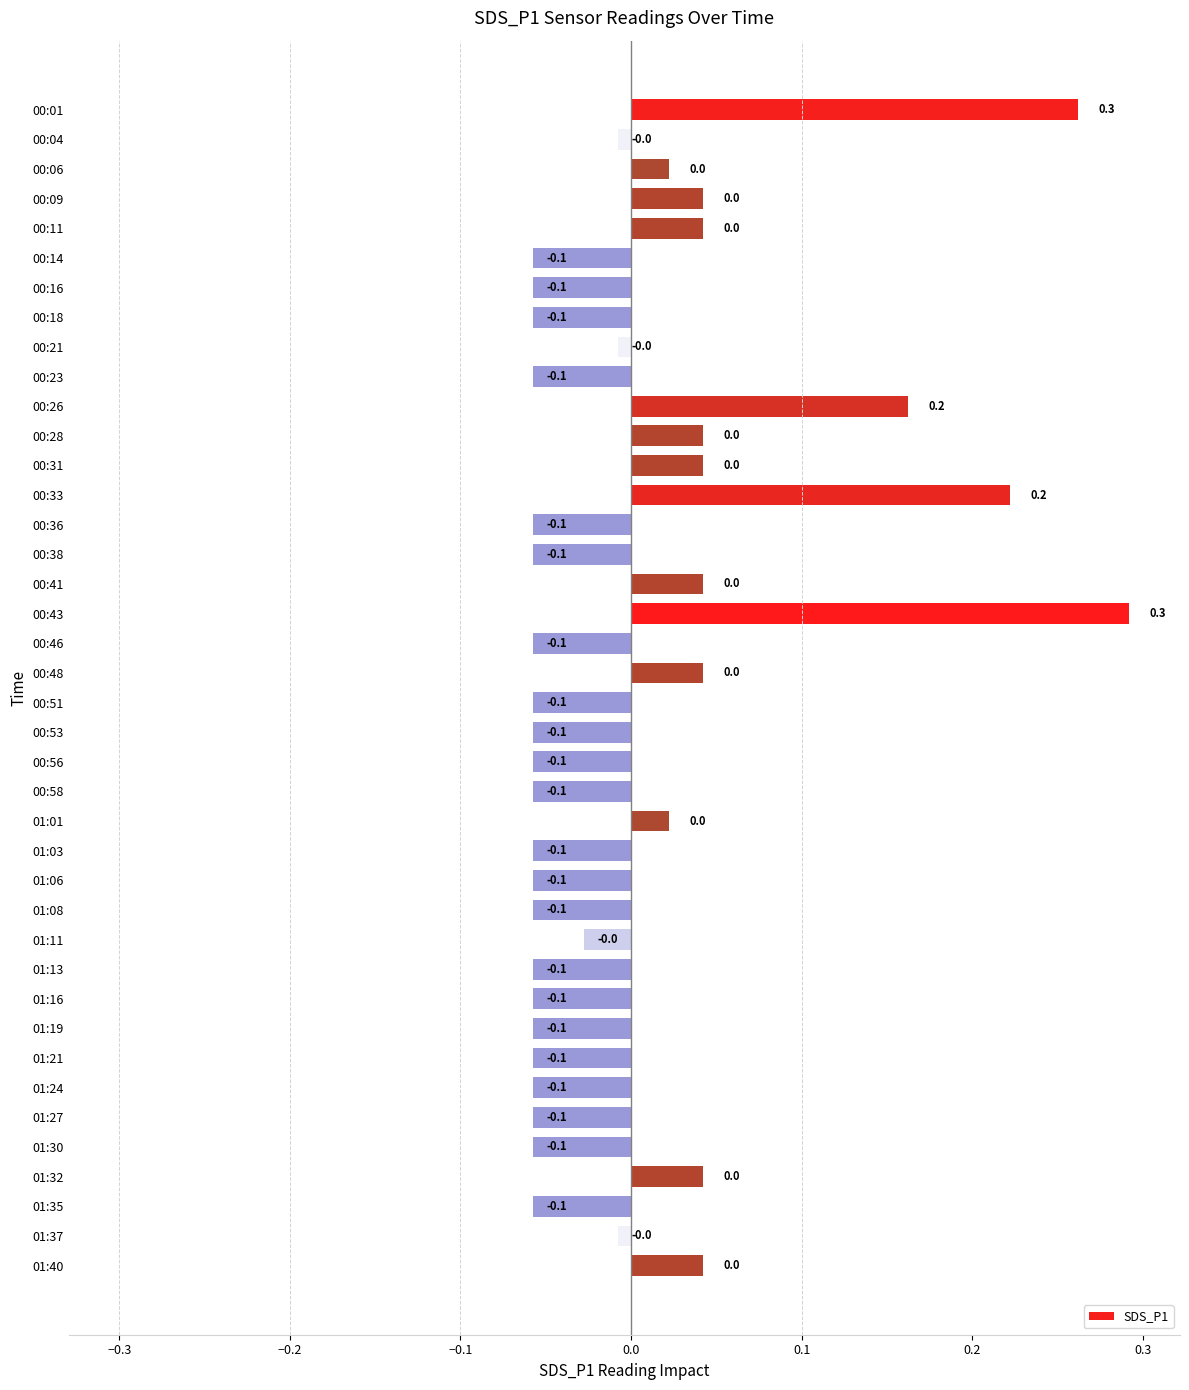

True or false: the data shows 0.4 at 00:43.

False